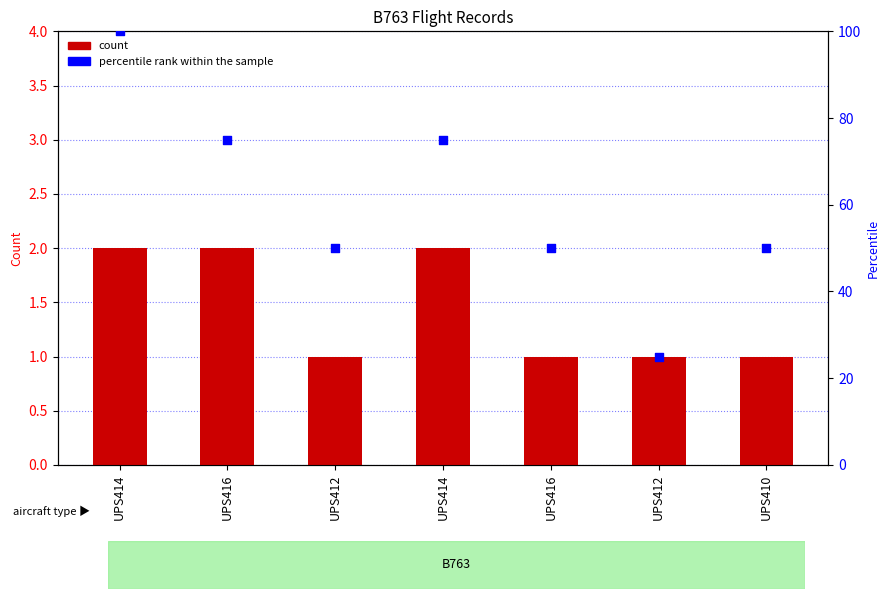

What is the total value across all series at UPS410?

51